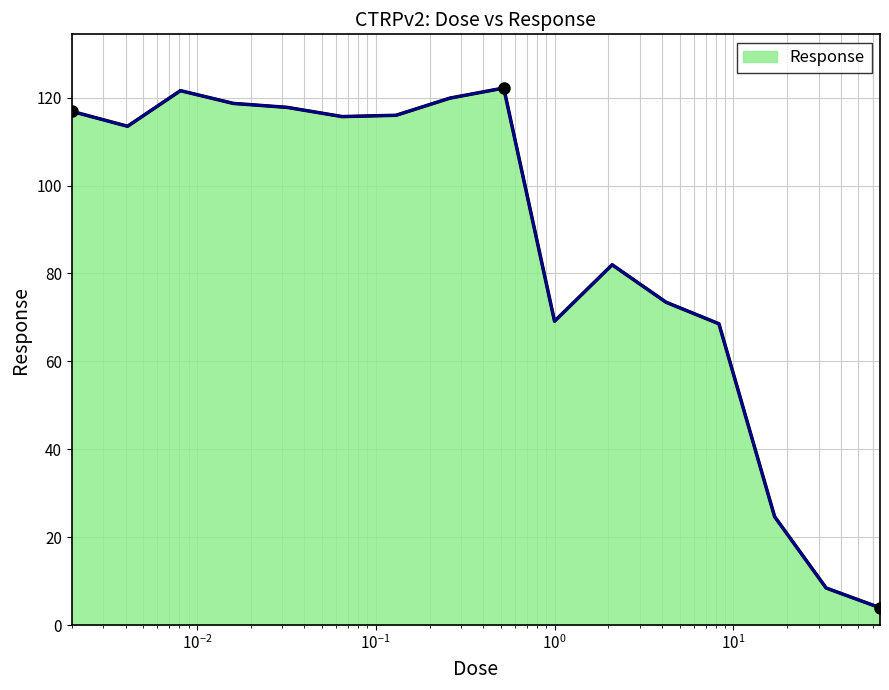

What is the maximum value shown in the chart?

122.2